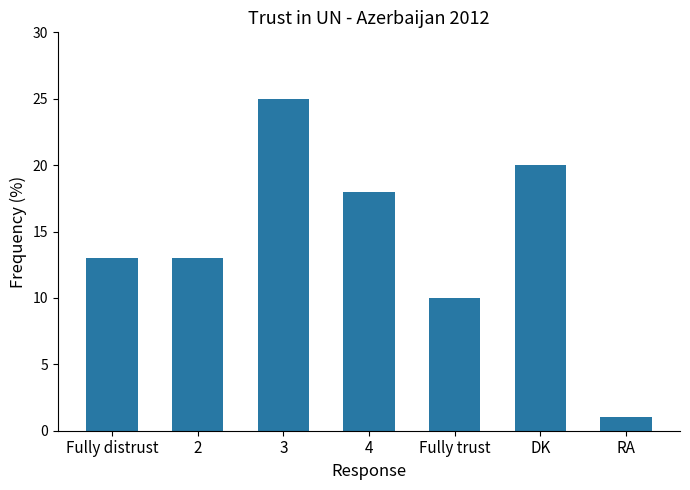

What is the greatest value displayed?

25